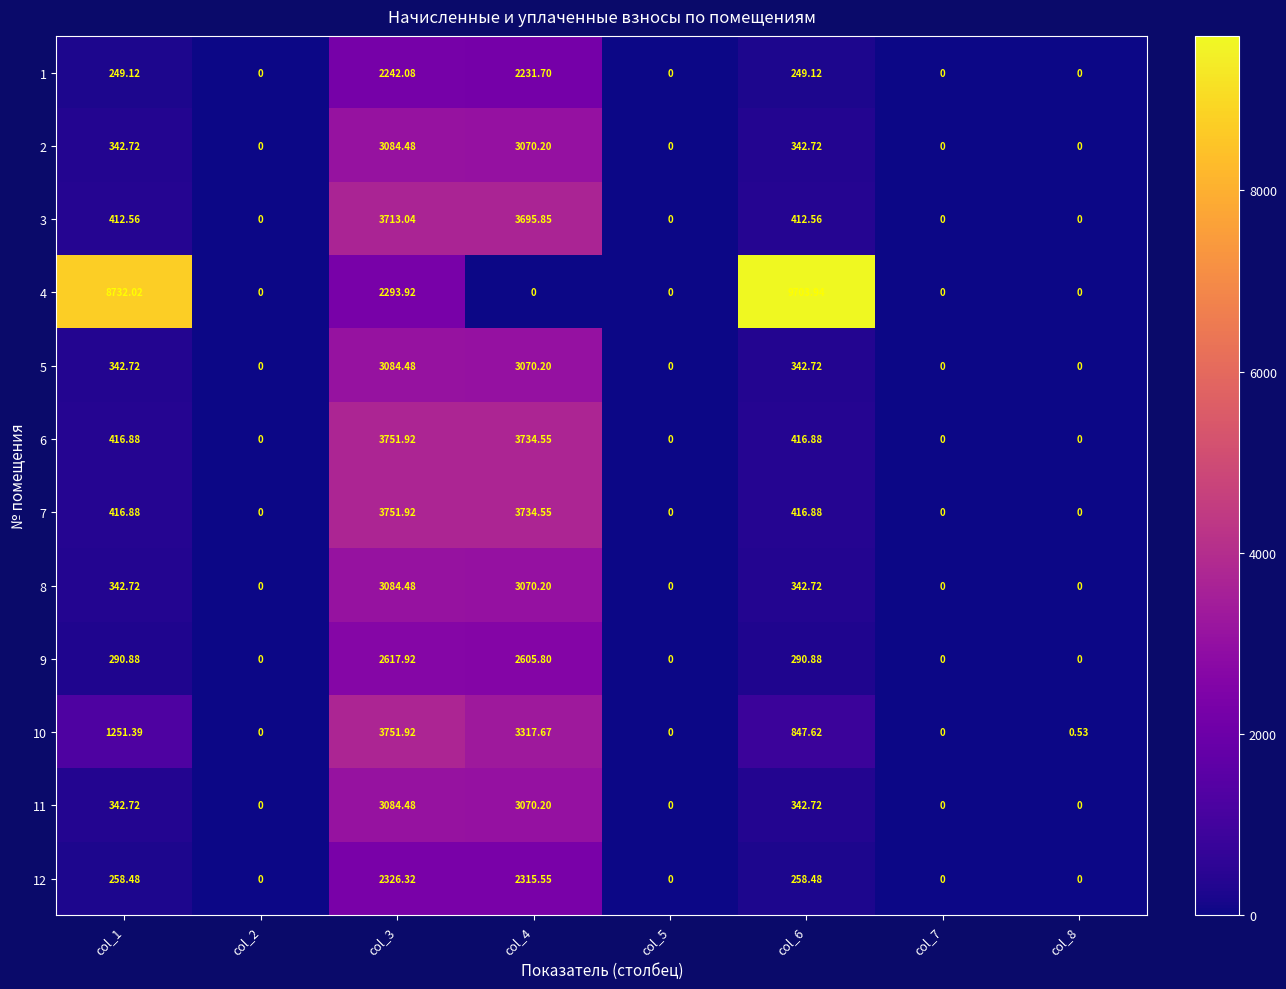

How many data points does each series have?

8